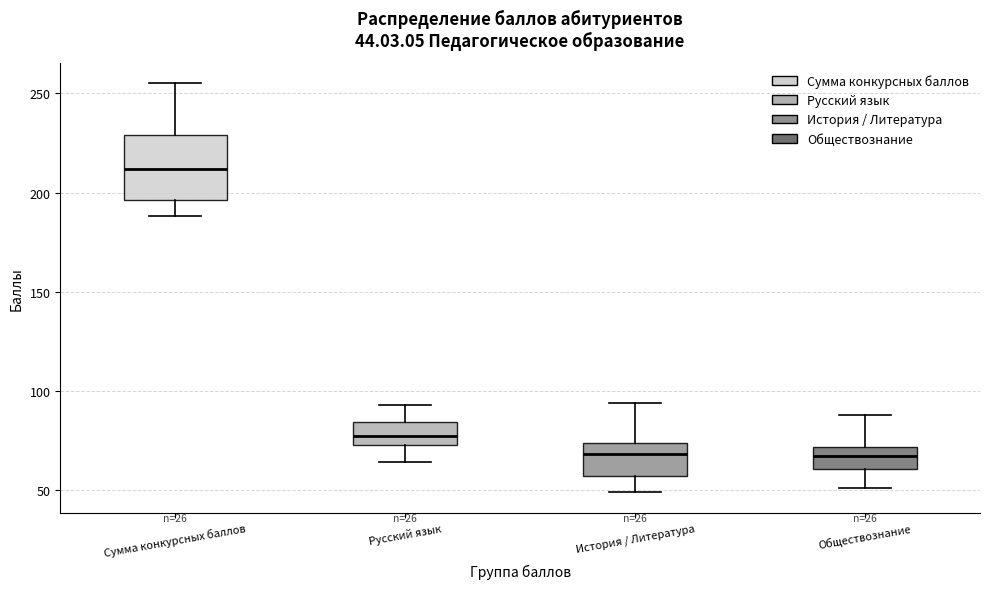

Comparing the boxes themselves (not the whiskers), which one is the tallest?

Сумма конкурсных баллов